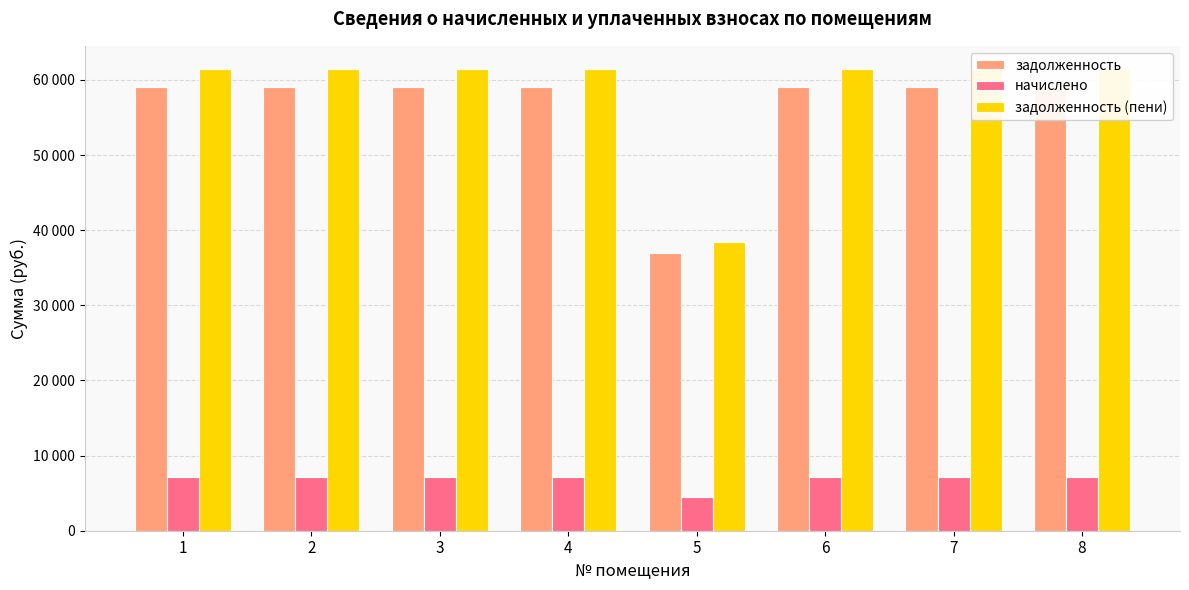

How many values in the начислено series are below 7128?

1